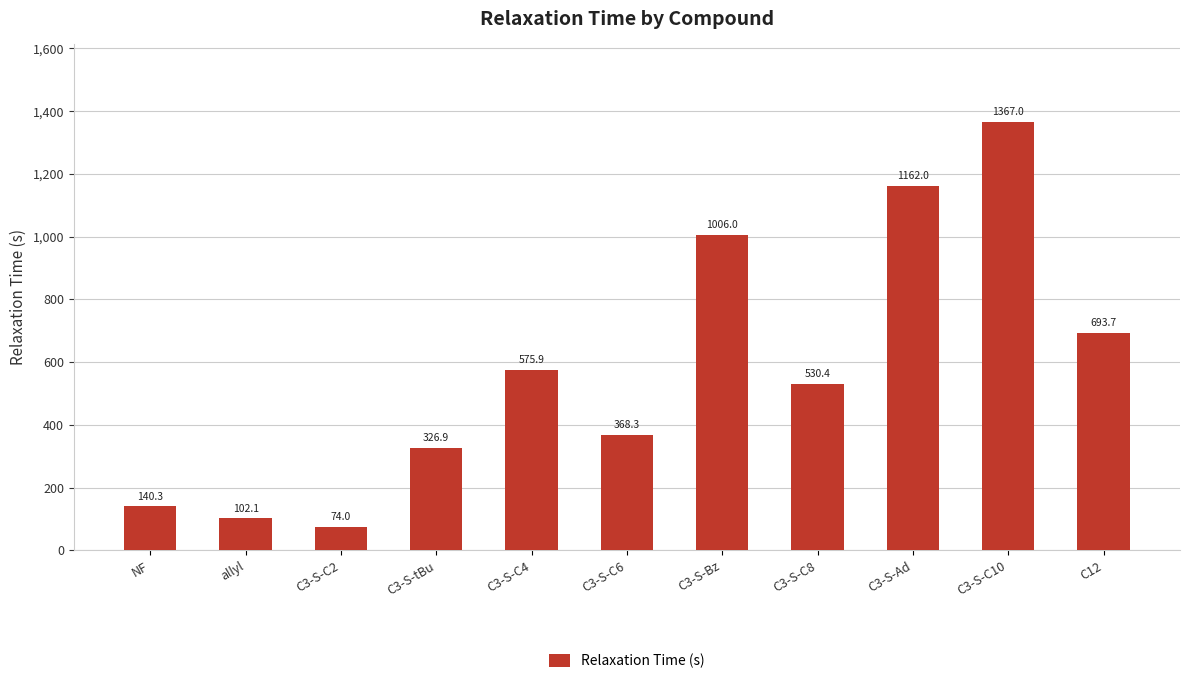

What is the label of the 11th bar from the left?

C12